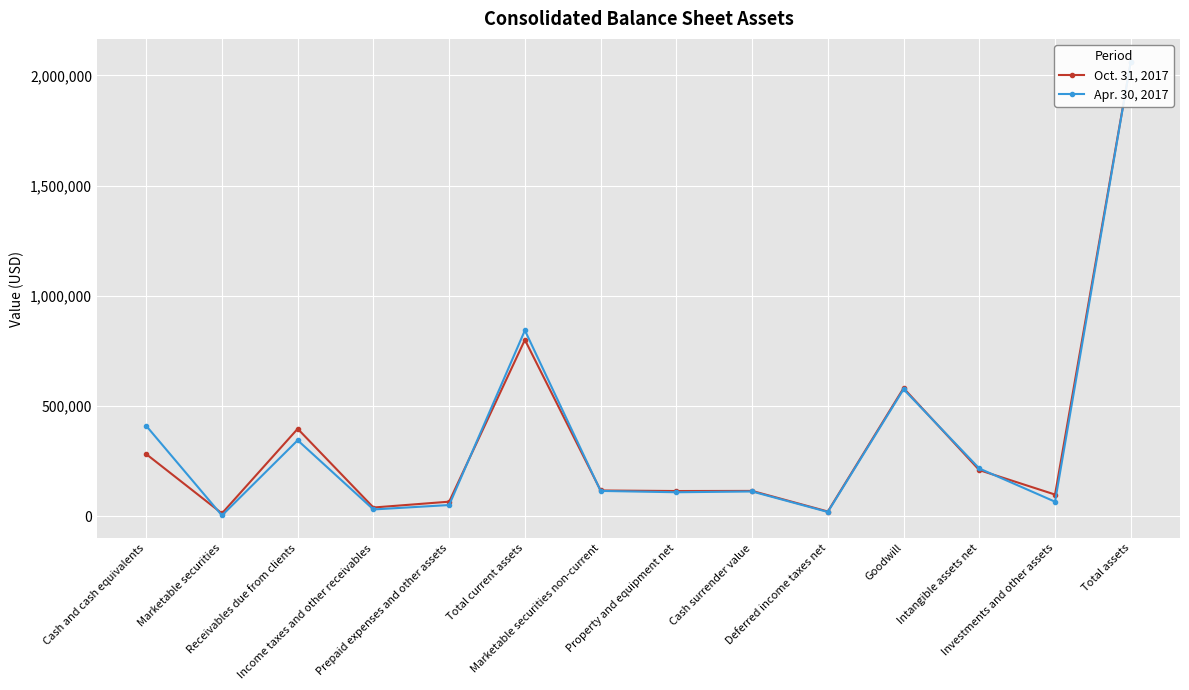

At which category does Apr. 30, 2017 reach its first local valley?

Marketable securities